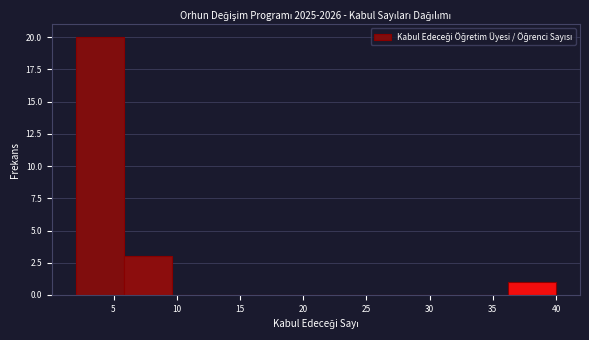

Over which range of the x-axis is the bar tallest?

2.0 to 5.8